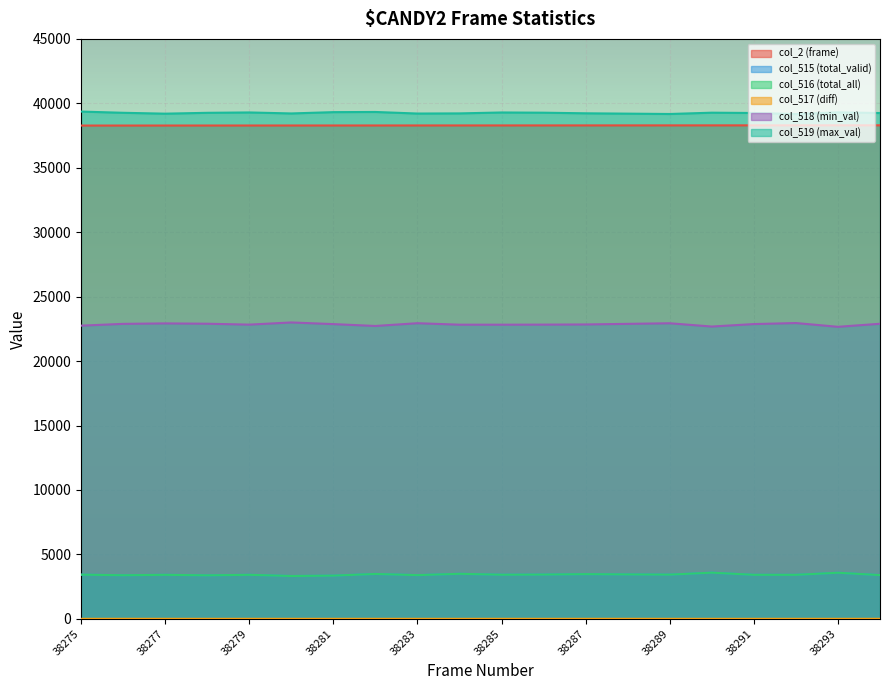

What is the difference between the highest and lowest values at 38277?

39197